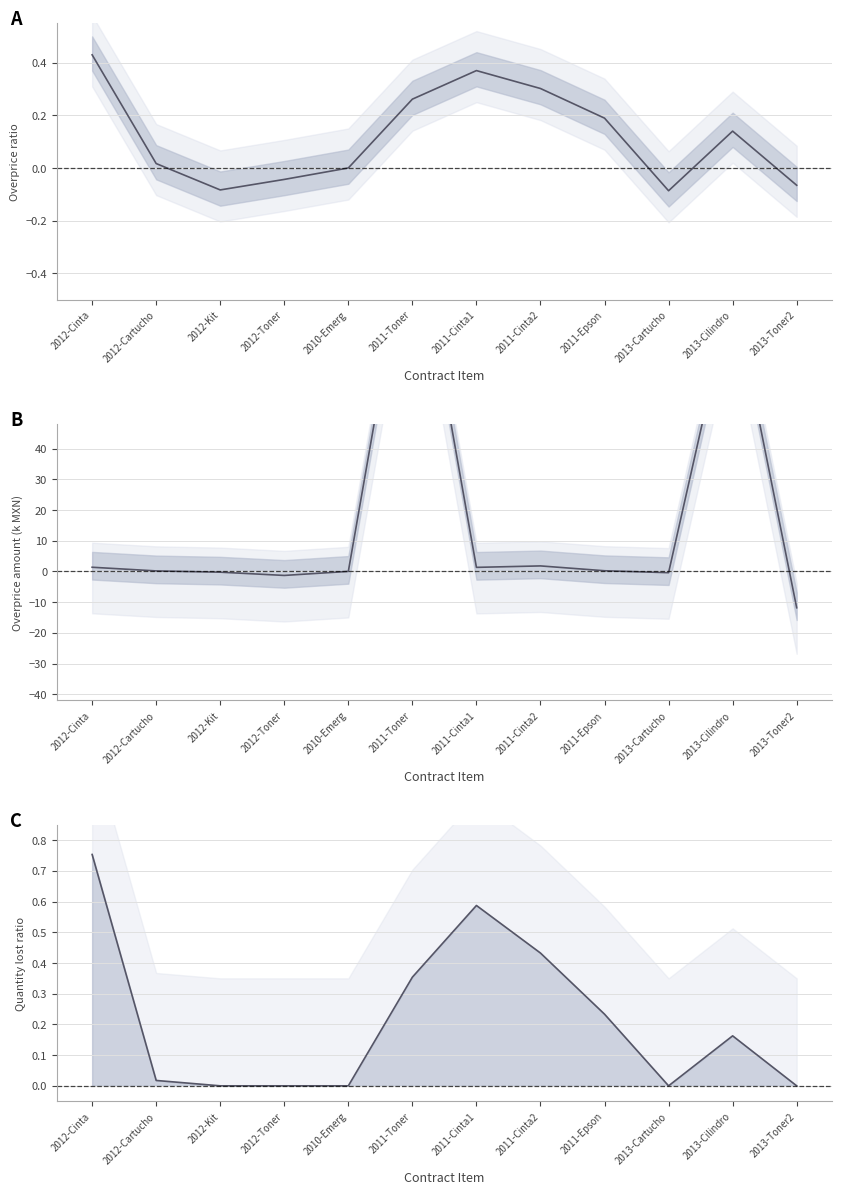

How many lines are shown in the chart?

3